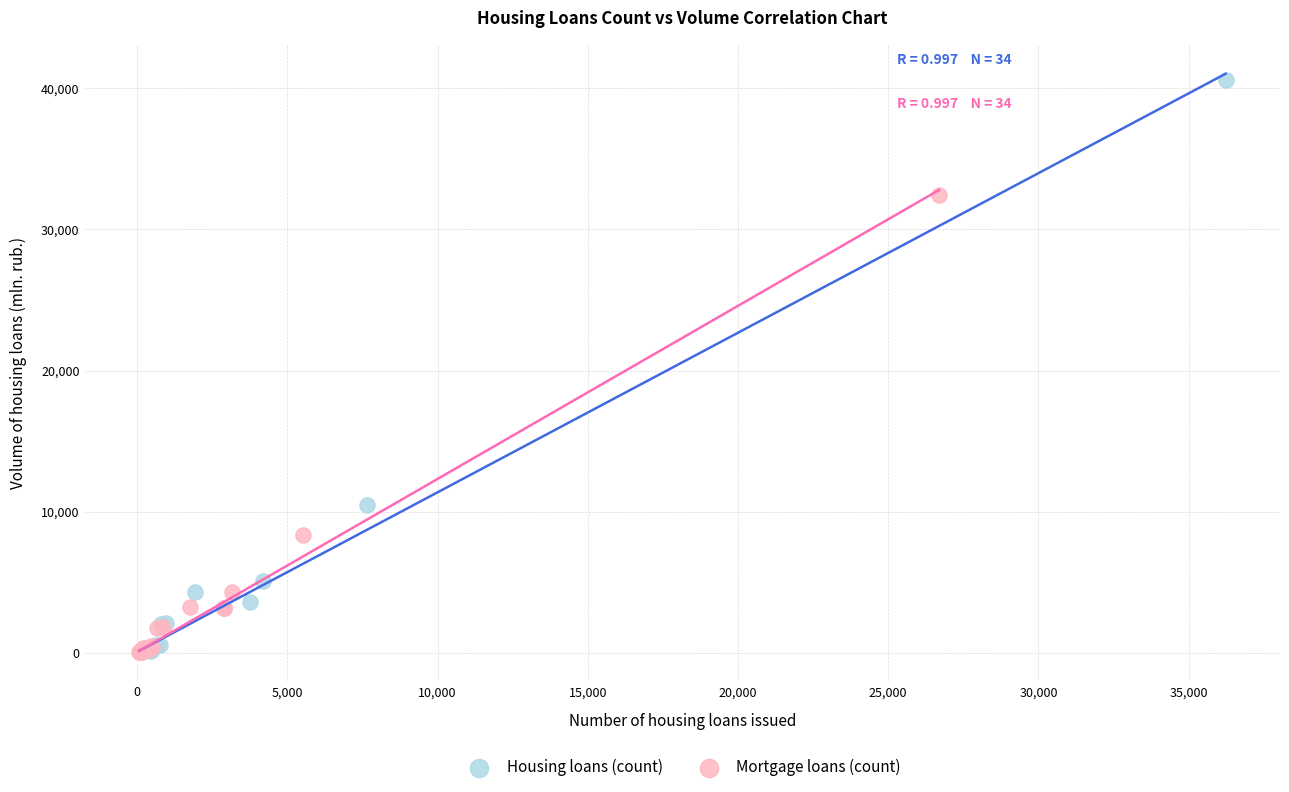

Which series has the widest spread of Y values?

Housing loans (count)